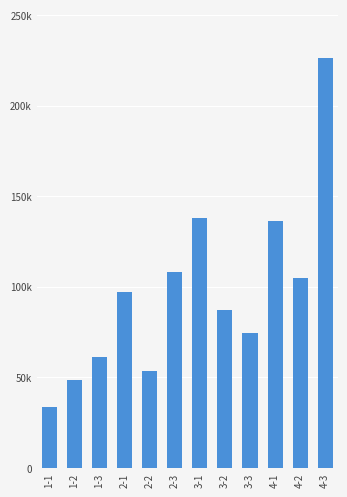

The chart shows a value of 86907 at 3-2. True or false?

True